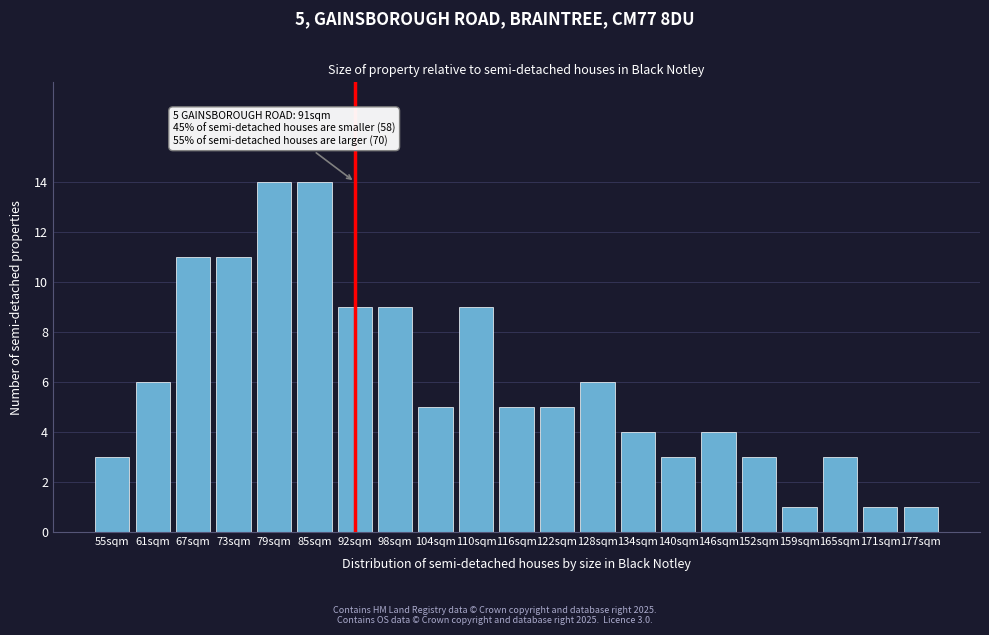

Reading left to right, list all the values displayed in this chart.

55sqm=3	61sqm=6	67sqm=11	73sqm=11	79sqm=14	85sqm=14	92sqm=9	98sqm=9	104sqm=5	110sqm=9	116sqm=5	122sqm=5	128sqm=6	134sqm=4	140sqm=3	146sqm=4	152sqm=3	159sqm=1	165sqm=3	171sqm=1	177sqm=1